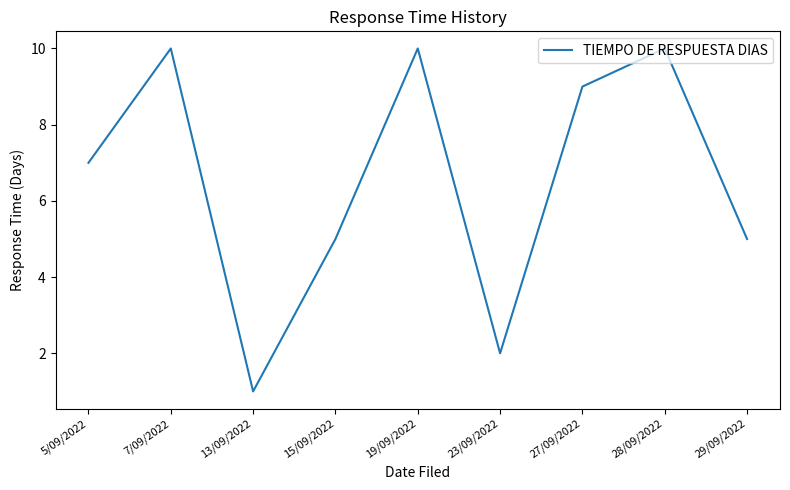

Which label corresponds to the smallest value in the chart?

13/09/2022